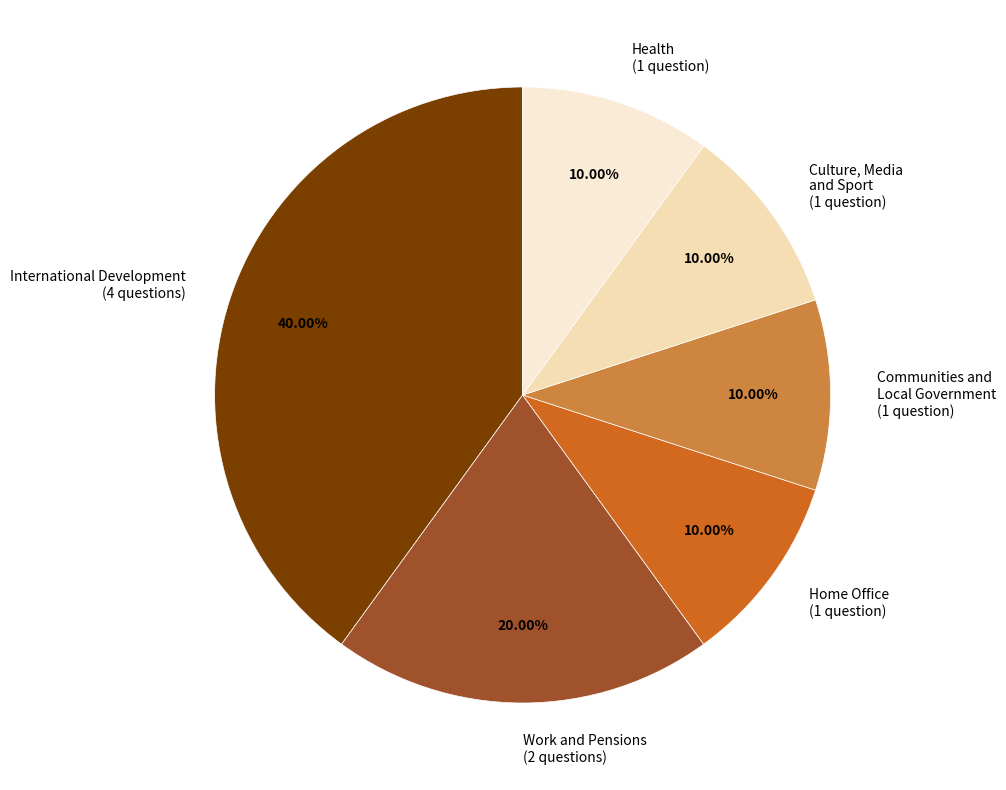

Approximately how many times larger is the value at International Development (4 questions) compared to Work and Pensions (2 questions)?

2.0